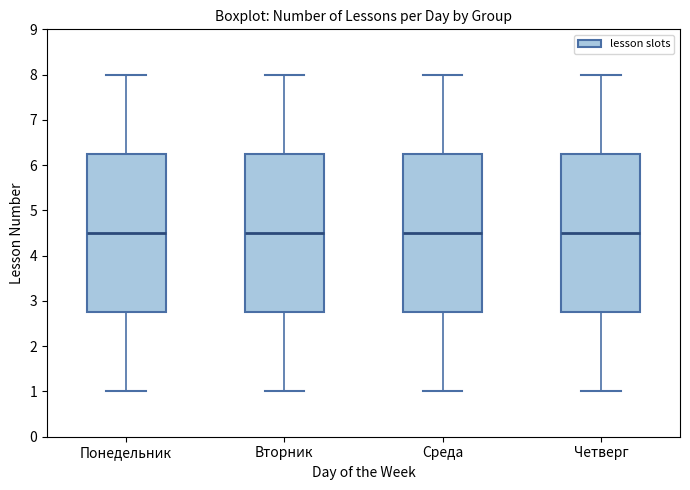

Where is the upper edge of the box for Понедельник on the y-axis? The values are not printed on the chart, so give them approximately, as read against the axis.

6.3